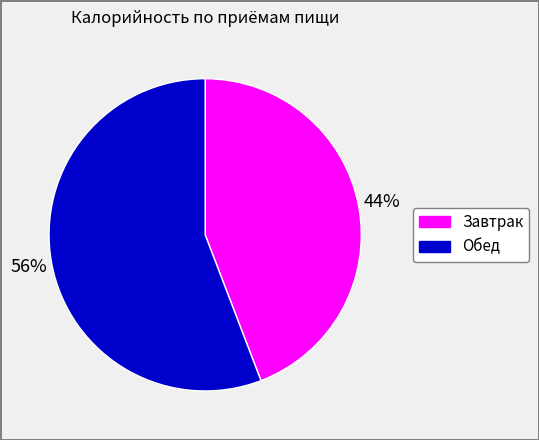

Is the sum of Завтрак and Обед greater than half?

Yes